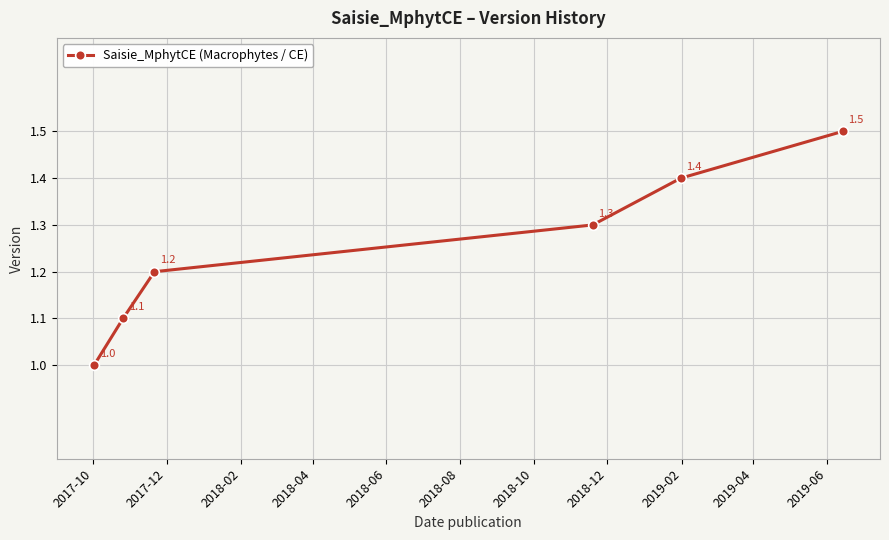

What is the value of the 5th point from the left?

1.4